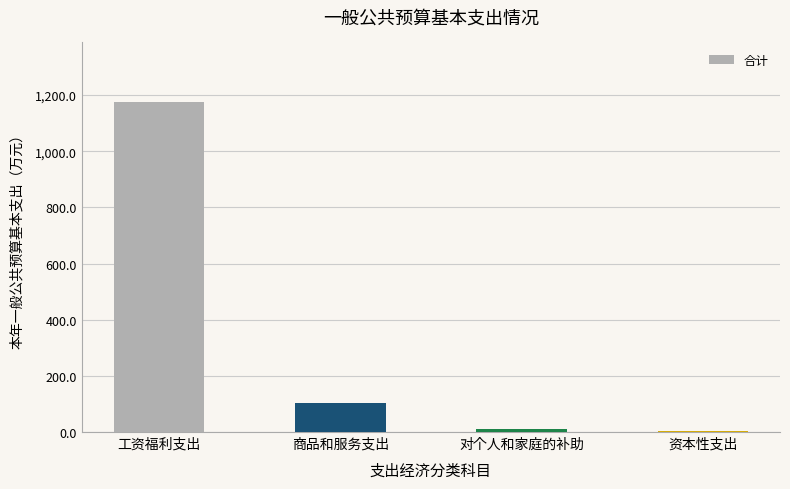

Which category has the highest value across all series?

工资福利支出